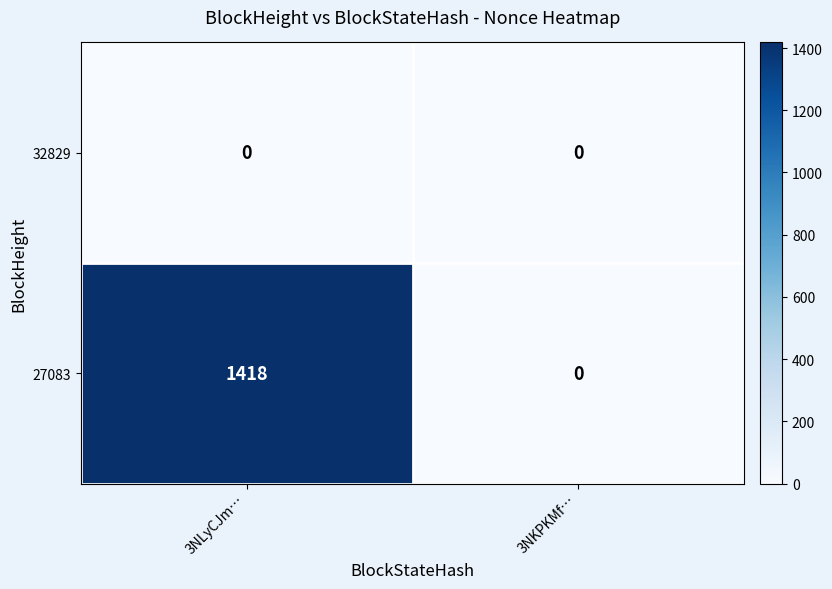

What is the difference between the maximum and minimum values in the 27083 series?

1418